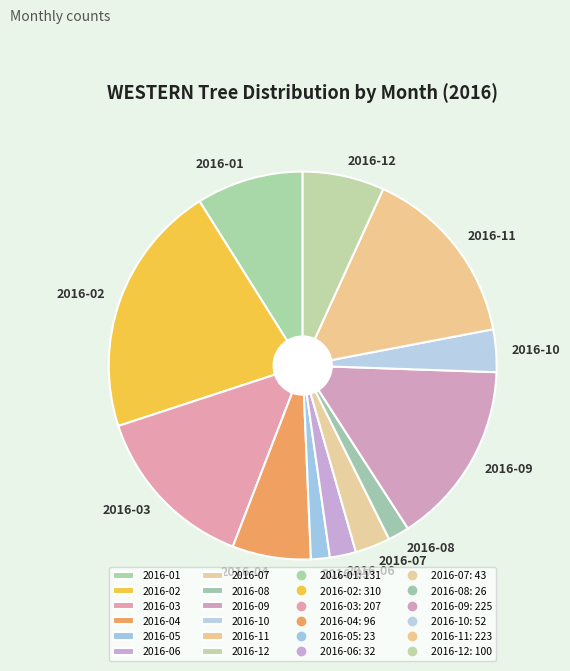

Does any single category account for the majority?

No